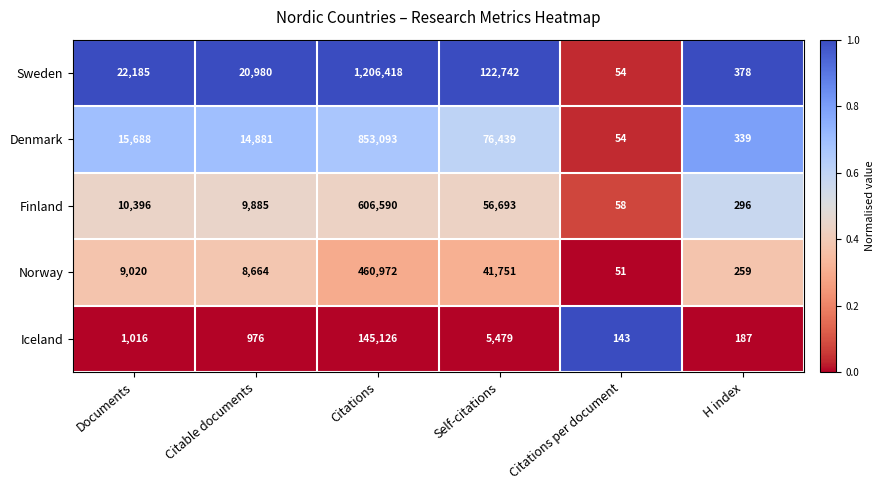

What is the maximum value shown in the chart?

1206418